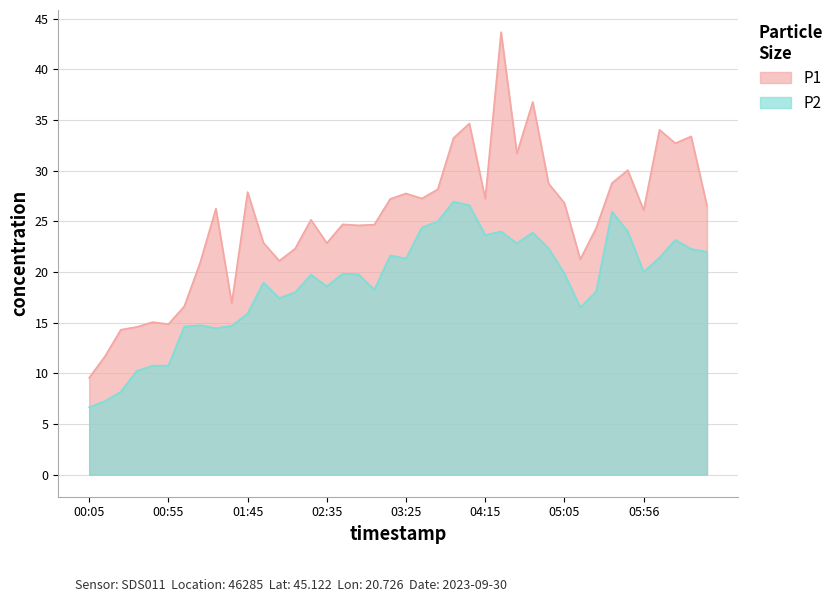

True or false: P2 and P1 intersect in this chart.

False